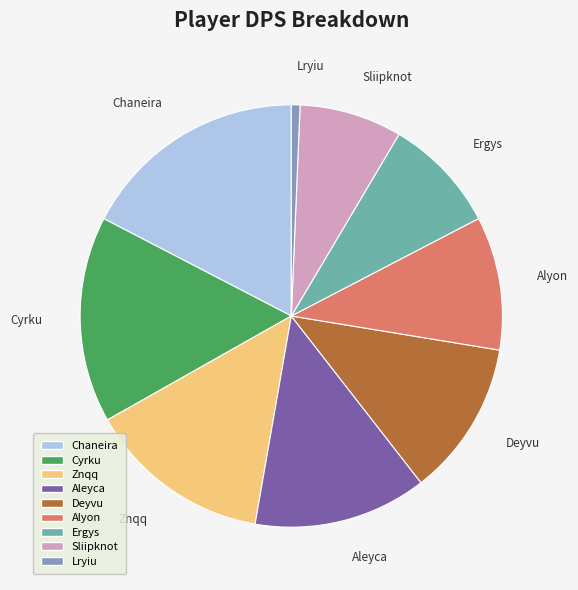

The Ergys slice represents 17% of the pie. True or false?

False